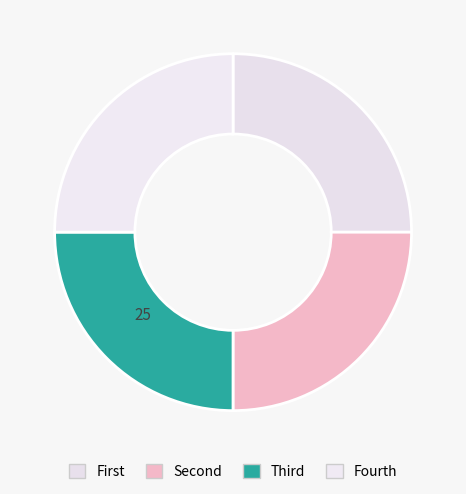

How many slices are in this pie chart?

4